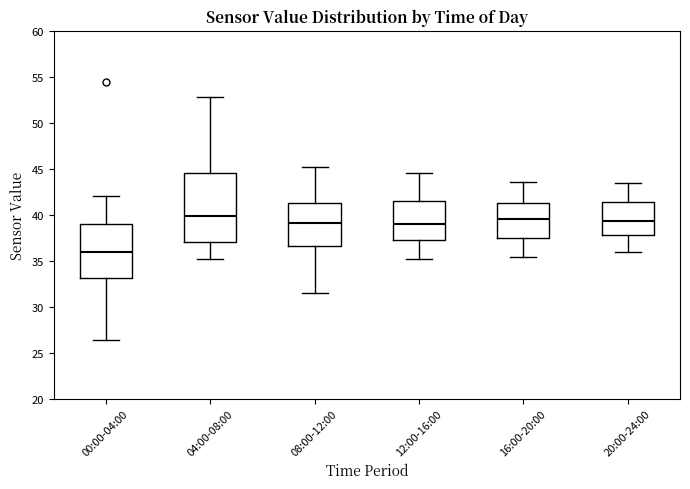

Reading left to right, read every box against the y-axis: the position of its median line, the range the box covers, and the ends of its whiskers. The values are not printed on the chart, so give them approximately, as read against the axis.

00:00-04:00: median 36.0, box 33.0 to 39.0, whiskers 26.5 to 42.0
04:00-08:00: median 40.0, box 37.0 to 44.5, whiskers 35.0 to 53.0
08:00-12:00: median 39.0, box 36.5 to 41.5, whiskers 31.5 to 45.0
12:00-16:00: median 39.0, box 37.5 to 41.5, whiskers 35.0 to 44.5
16:00-20:00: median 39.5, box 37.5 to 41.5, whiskers 35.5 to 43.5
20:00-24:00: median 39.5, box 38.0 to 41.5, whiskers 36.0 to 43.5